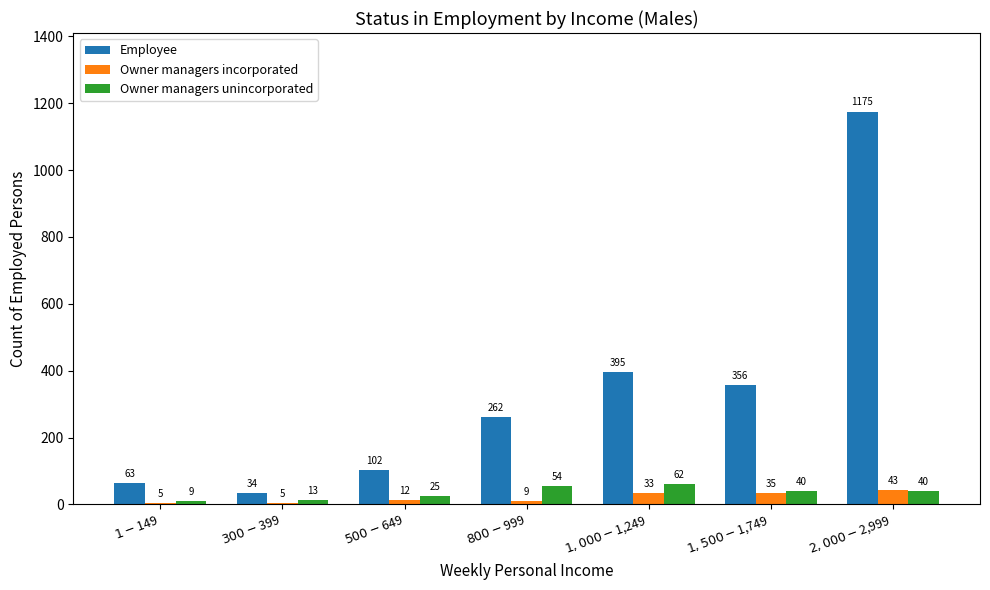

What is the sum of all Owner managers incorporated values?

142